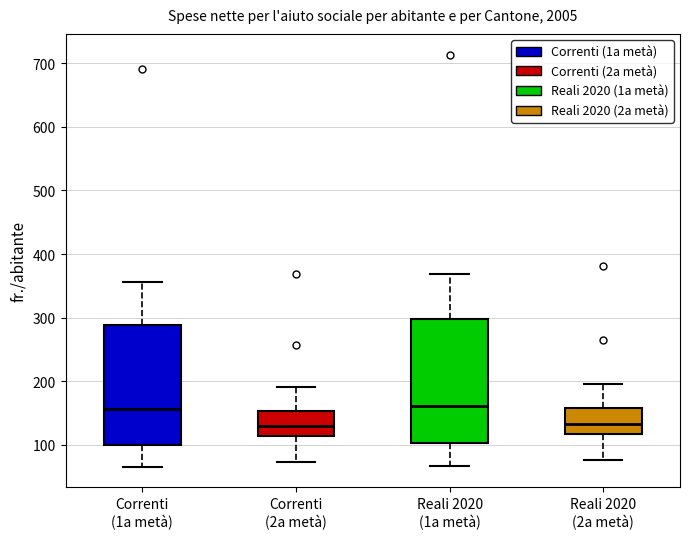

Where is the lower edge of the box for Reali 2020 (1a metà) on the y-axis? The values are not printed on the chart, so give them approximately, as read against the axis.

100